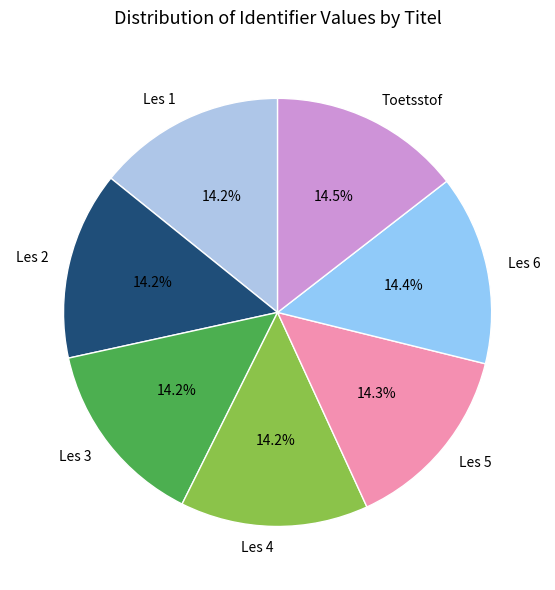

To the nearest percent, what percentage of the pie is Les 5?

14%